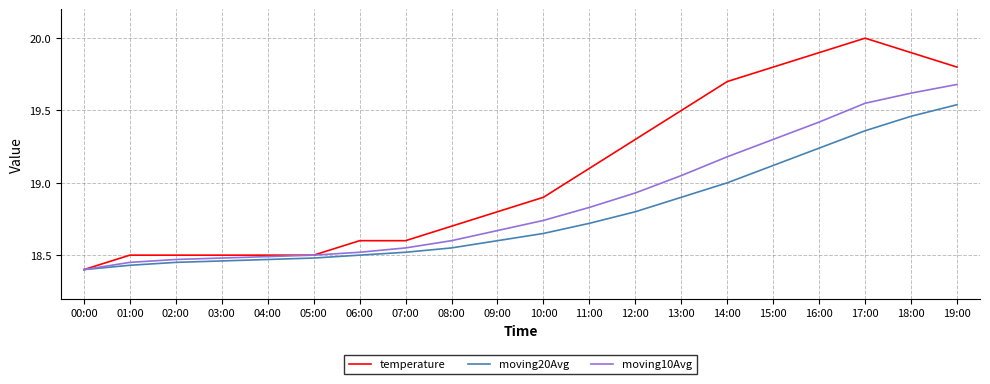

True or false: moving10Avg has more than 2 interior local peaks.

False